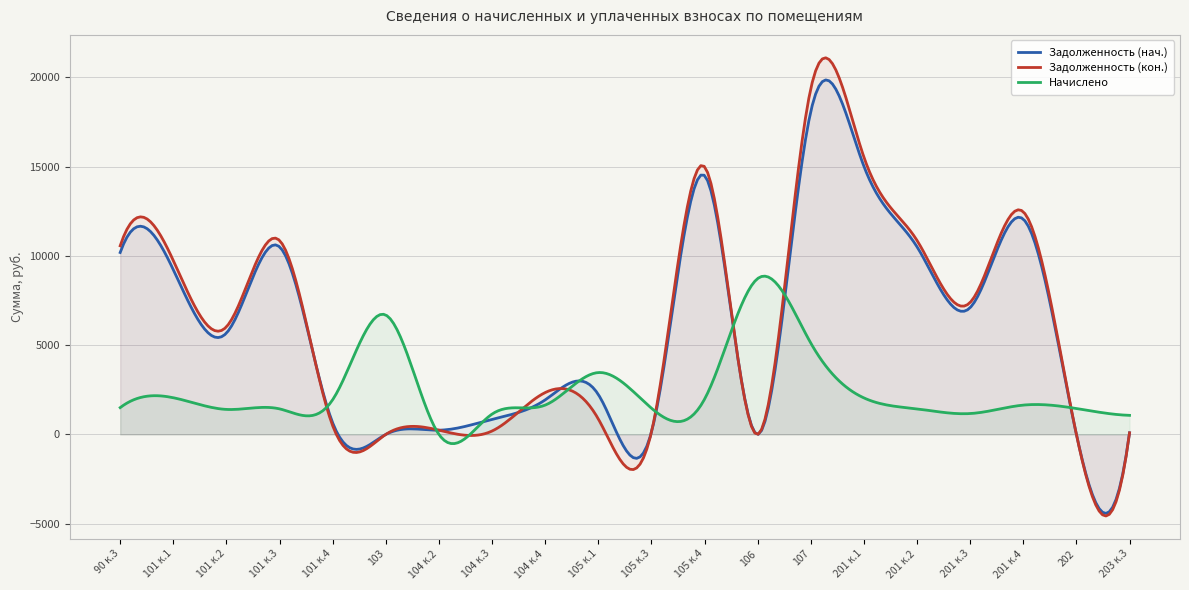

Reading left to right, list all the values displayed in this chart.

Задолженность (нач.): 90 к.3=10186.5	101 к.1=9223.4	101 к.2=5675.1	101 к.3=10503.5	101 к.4=647.7	103=0.0	104 к.2=236.6	104 к.3=844.9	104 к.4=1933.0	105 к.1=2236.4	105 к.3=122.5	105 к.4=14497.2	106=0.0	107=18085.1	201 к.1=15015.6	201 к.2=10503.5	201 к.3=7099.1	201 к.4=12057.0	202=0.3	203 к.3=88.9
Задолженность (кон.): 90 к.3=10561.5	101 к.1=9736.9	101 к.2=6025.0	101 к.3=10860.9	101 к.4=485.8	103=0.0	104 к.2=236.6	104 к.3=189.6	104 к.4=2343.3	105 к.1=865.9	105 к.3=122.5	105 к.4=14990.6	106=0.0	107=19363.8	201 к.1=15526.6	201 к.2=10860.9	201 к.3=7391.1	201 к.4=12467.2	202=0.3	203 к.3=88.9
Начислено: 90 к.3=1500.1	101 к.1=2053.9	101 к.2=1399.4	101 к.3=1429.7	101 к.4=1943.2	103=6685.2	104 к.2=0.0	104 к.3=1137.7	104 к.4=1641.1	105 к.1=3463.4	105 к.3=1469.9	105 к.4=1973.3	106=8728.9	107=5114.5	201 к.1=2043.8	201 к.2=1429.7	201 к.3=1167.8	201 к.4=1641.1	202=1449.8	203 к.3=1067.2